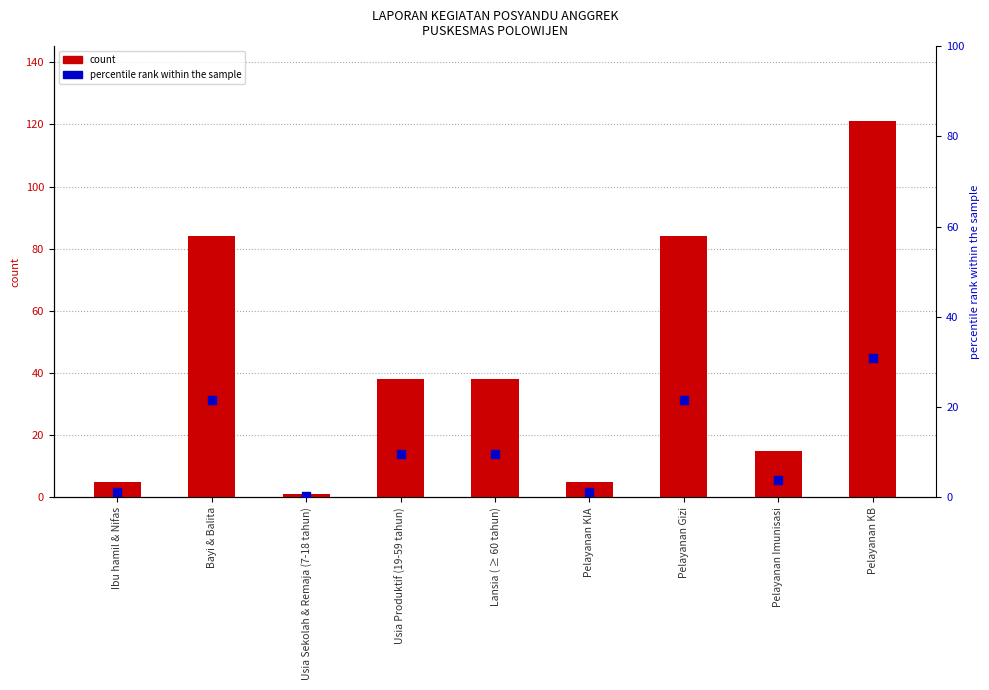

Which series reaches the maximum Y coordinate?

count